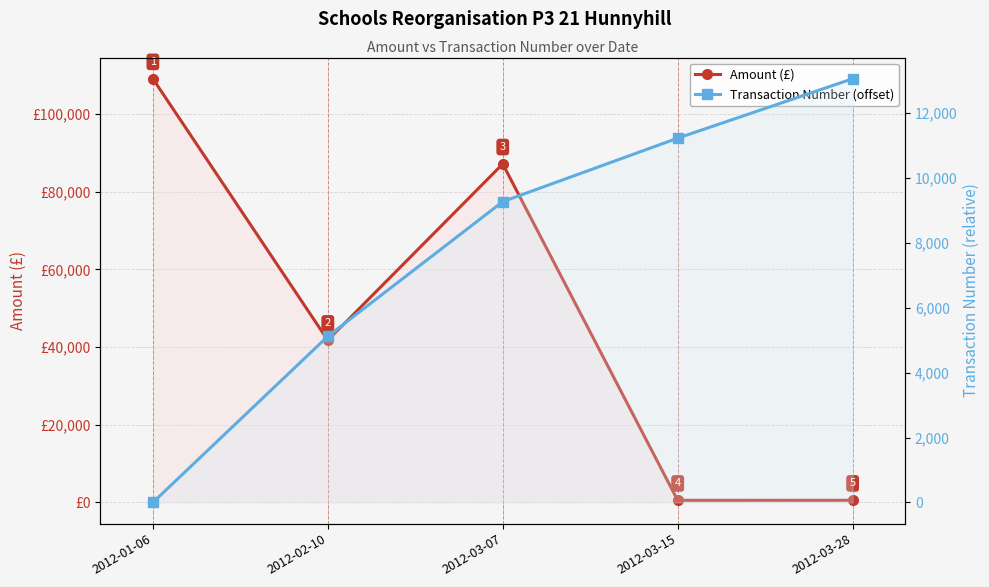

Reading left to right, list all the values displayed in this chart.

Amount (£): 109091.0	41754.7	87160.3	550.0	558.3
Transaction Number (offset): 0.0	5120.0	9269.0	11225.0	13056.0